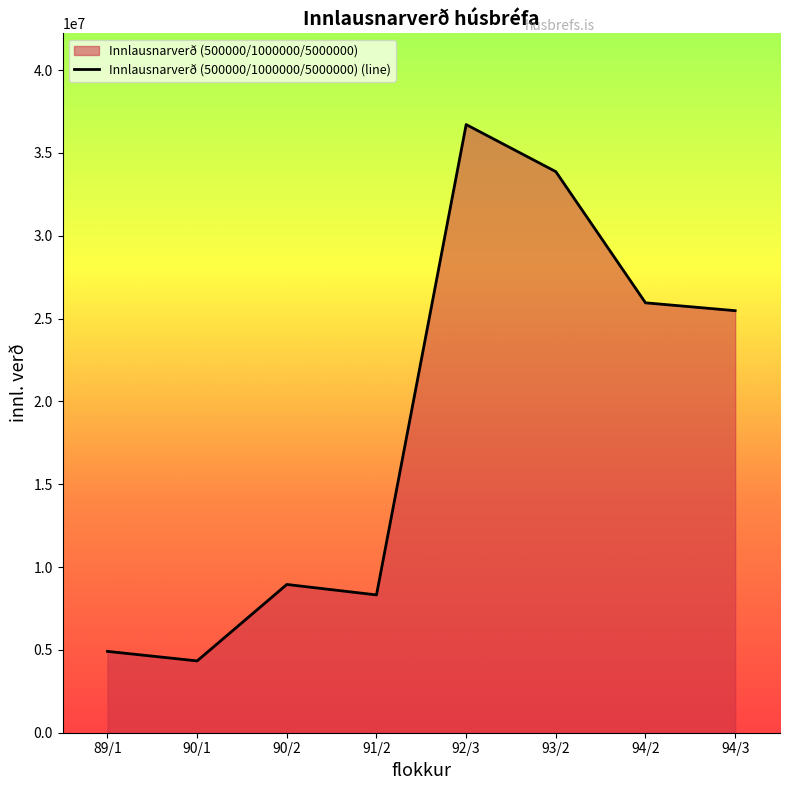

Approximately how many times larger is the value at 94/3 compared to 92/3?

0.7